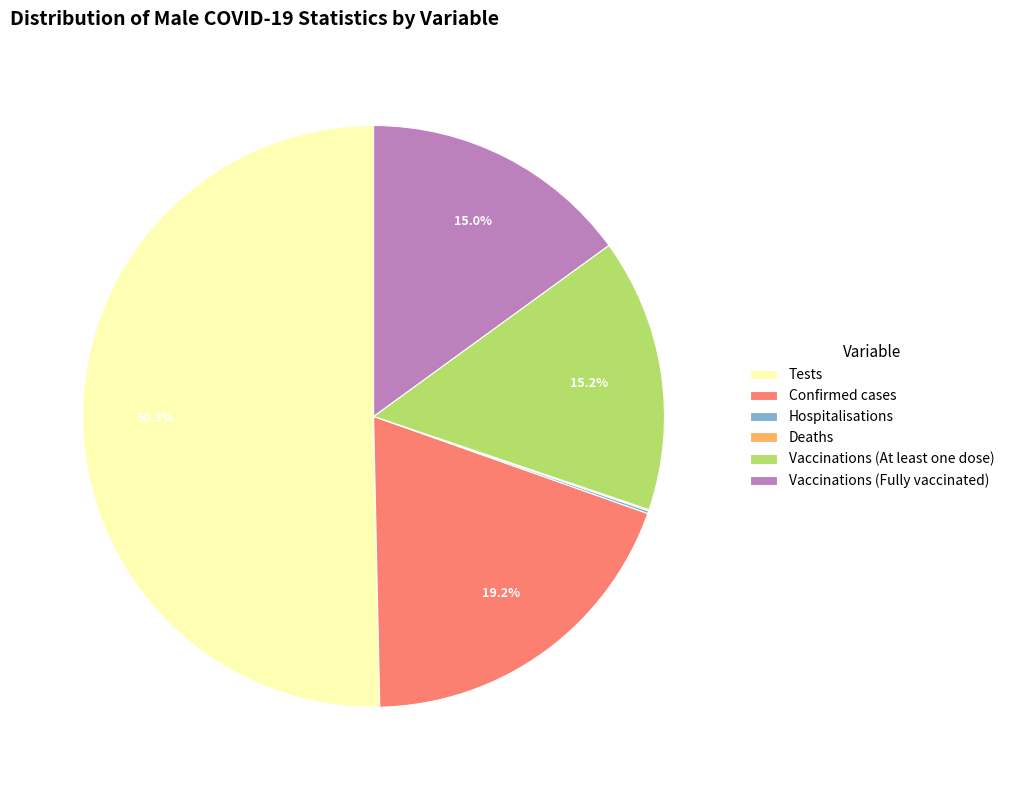

Combined, what portion of the pie is Vaccinations (Fully vaccinated) and Vaccinations (At least one dose)?

30.2%